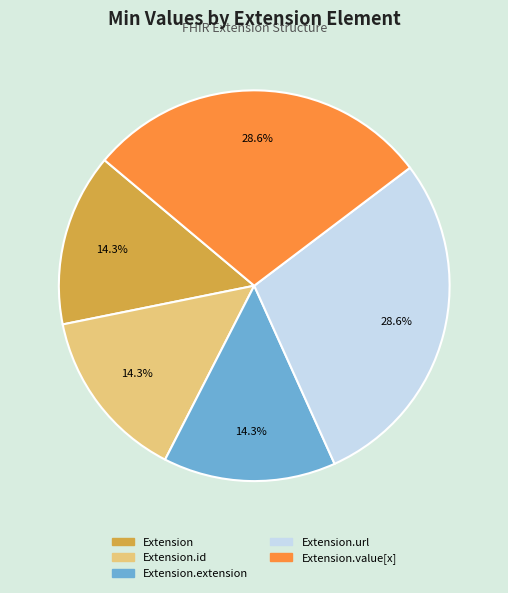

Does any single category account for the majority?

No